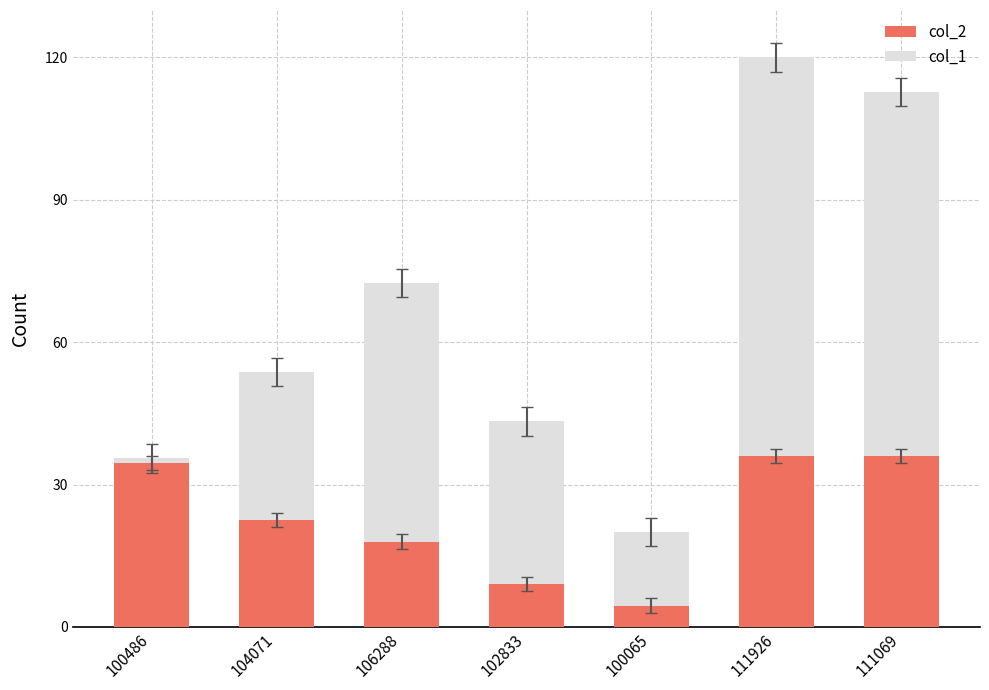

True or false: col_2 has a value of 22.5 at 104071.

True